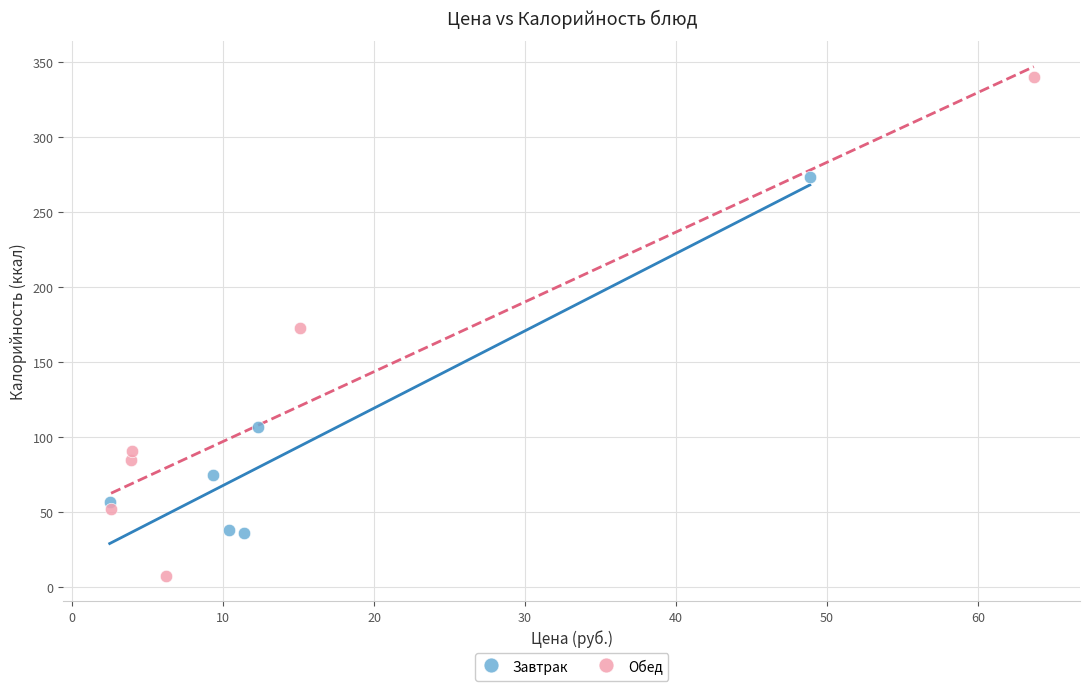

Which series contains the highest Y value?

Обед